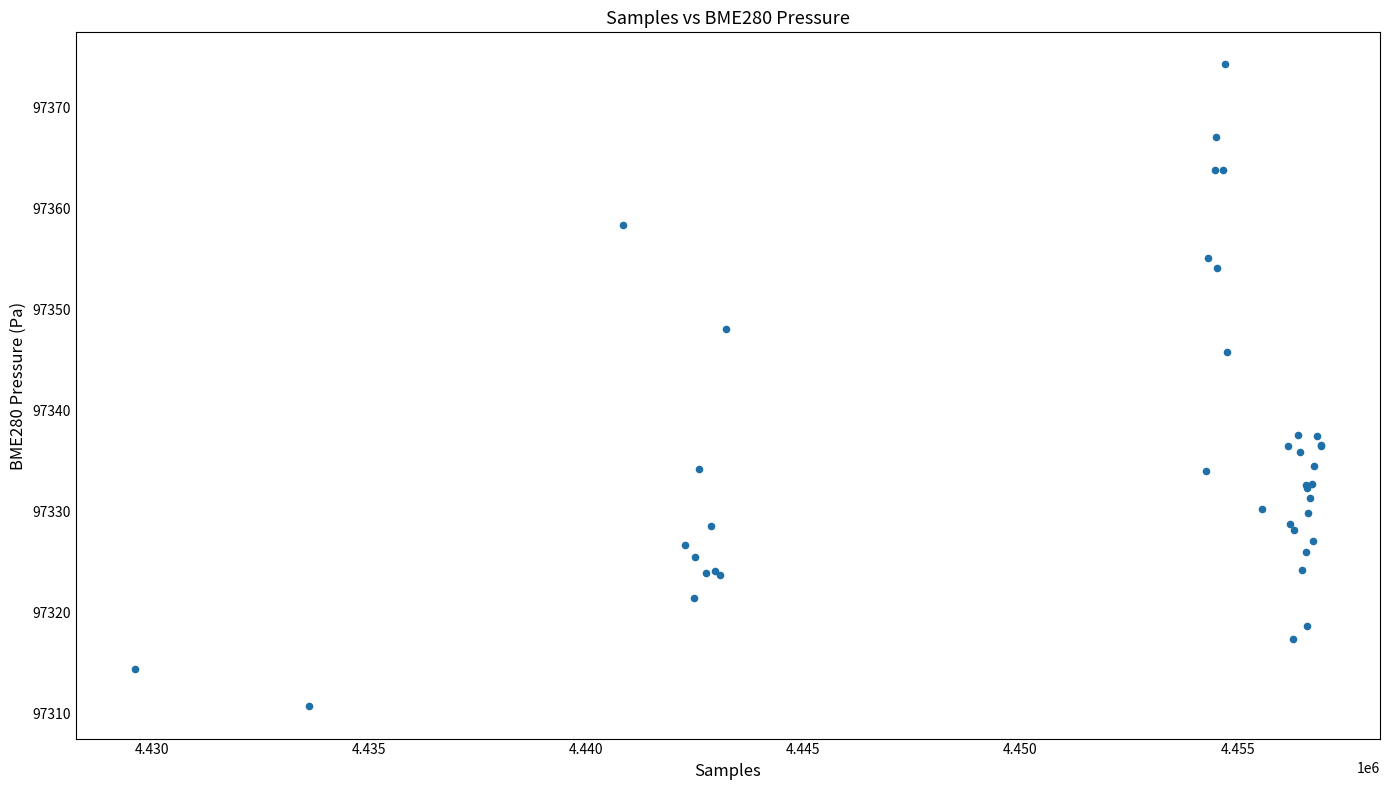

What Y value in the scatter plot is closest to 97342?

97345.8